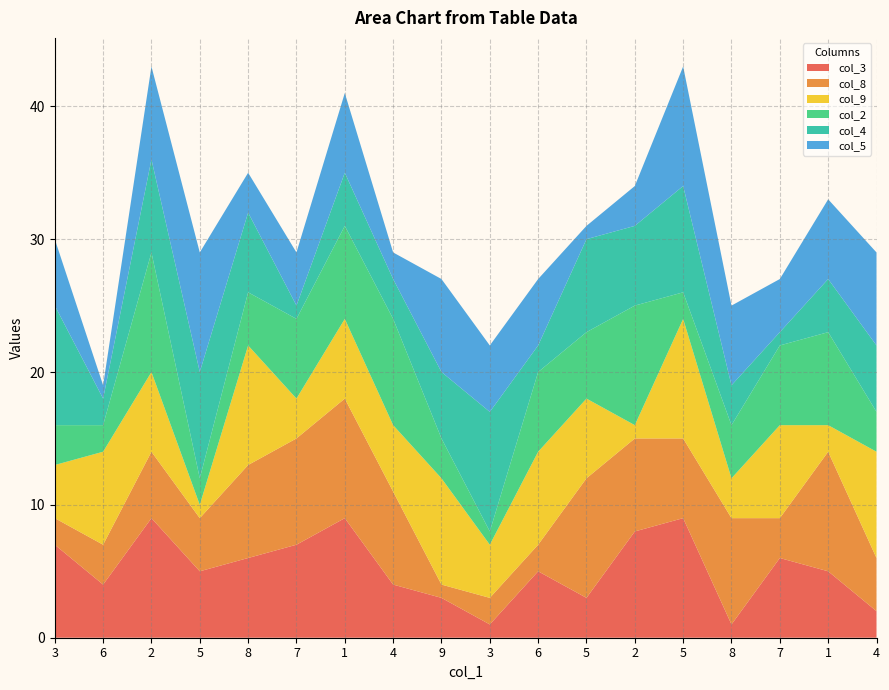

Reading left to right, list all the values displayed in this chart.

col_3: 7	4	9	5	6	7	9	4	3	1	5	3	8	9	1	6	5	2
col_8: 2	3	5	4	7	8	9	7	1	2	2	9	7	6	8	3	9	4
col_9: 4	7	6	1	9	3	6	5	8	4	7	6	1	9	3	7	2	8
col_2: 3	2	9	2	4	6	7	8	3	1	6	5	9	2	4	6	7	3
col_4: 9	2	7	8	6	1	4	3	5	9	2	7	6	8	3	1	4	5
col_5: 5	1	7	9	3	4	6	2	7	5	5	1	3	9	6	4	6	7